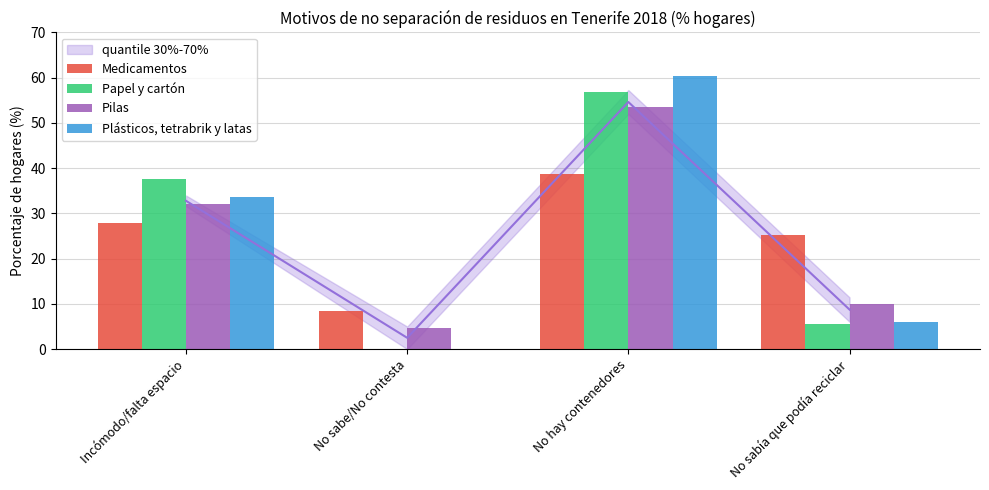

What position from the left is No hay contenedores?

3